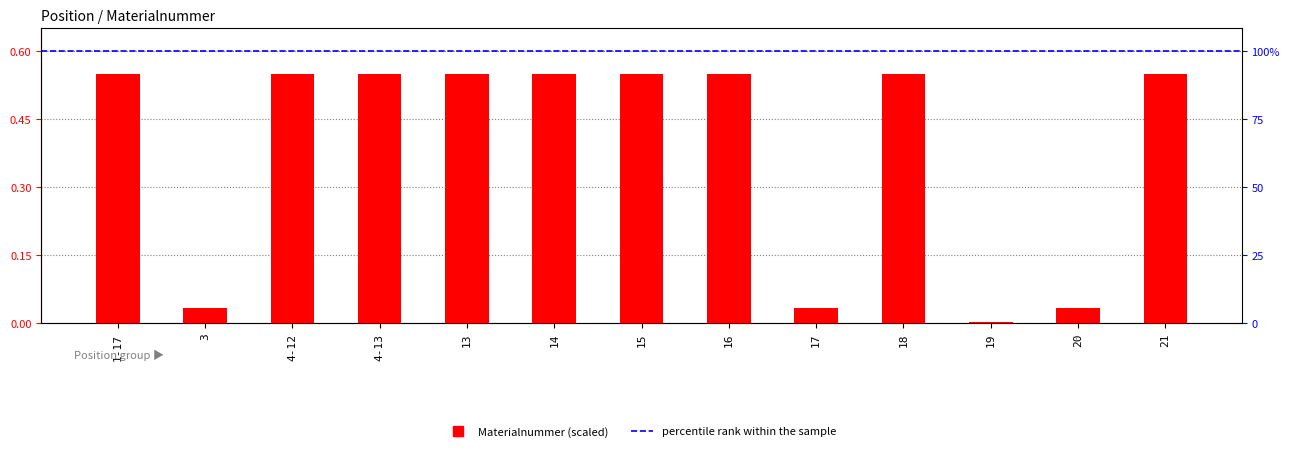

The value at 16 is 0.5. True or false?

True